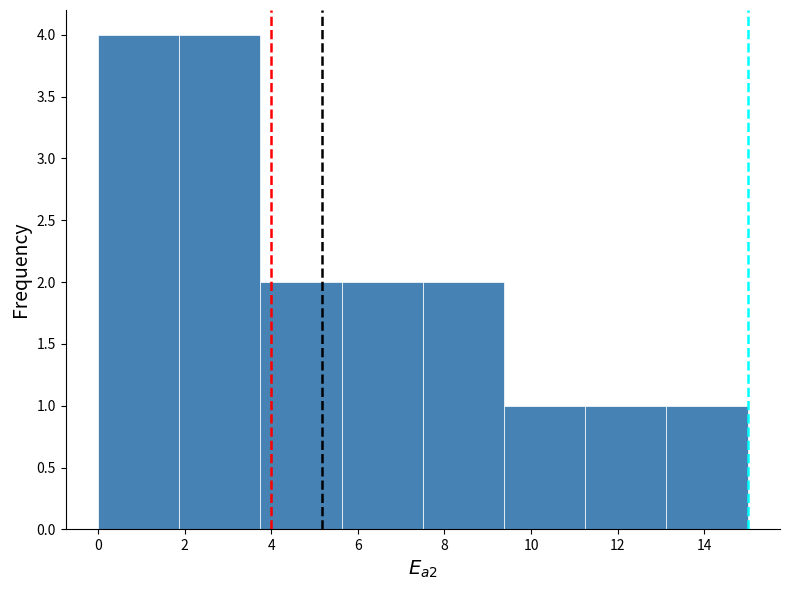

Reading left to right, list every bar in this chart as the range it spans on the x-axis followed by its height. Neither the bar edges nor the heights are printed on the chart, so give them approximately, as read against the axes.

0.0 to 1.8: 4
1.8 to 3.8: 4
3.8 to 5.6: 2
5.6 to 7.6: 2
7.6 to 9.4: 2
9.4 to 11.2: 1
11.2 to 13.2: 1
13.2 to 15.0: 1